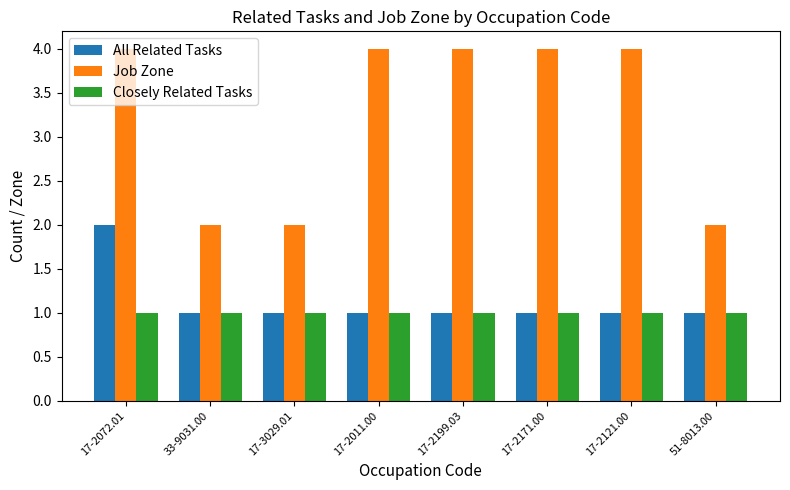

Which series has the widest spread of values?

Job Zone